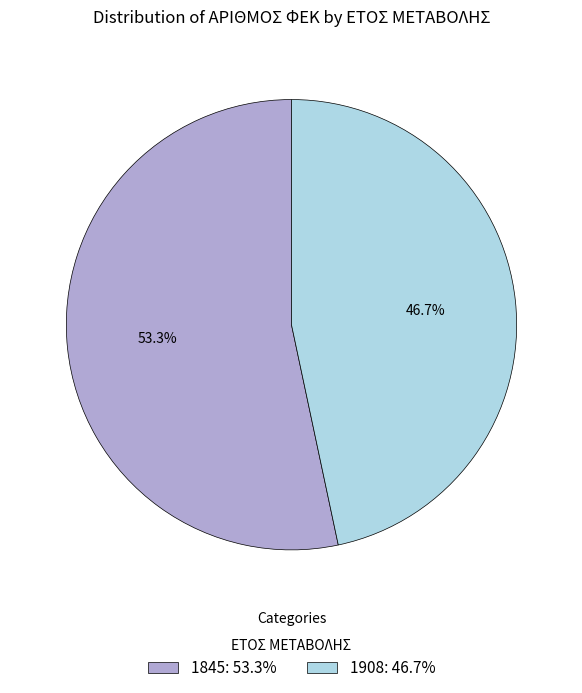

To the nearest percent, what is the difference between the 1908 and 1845 slice percentages?

7%